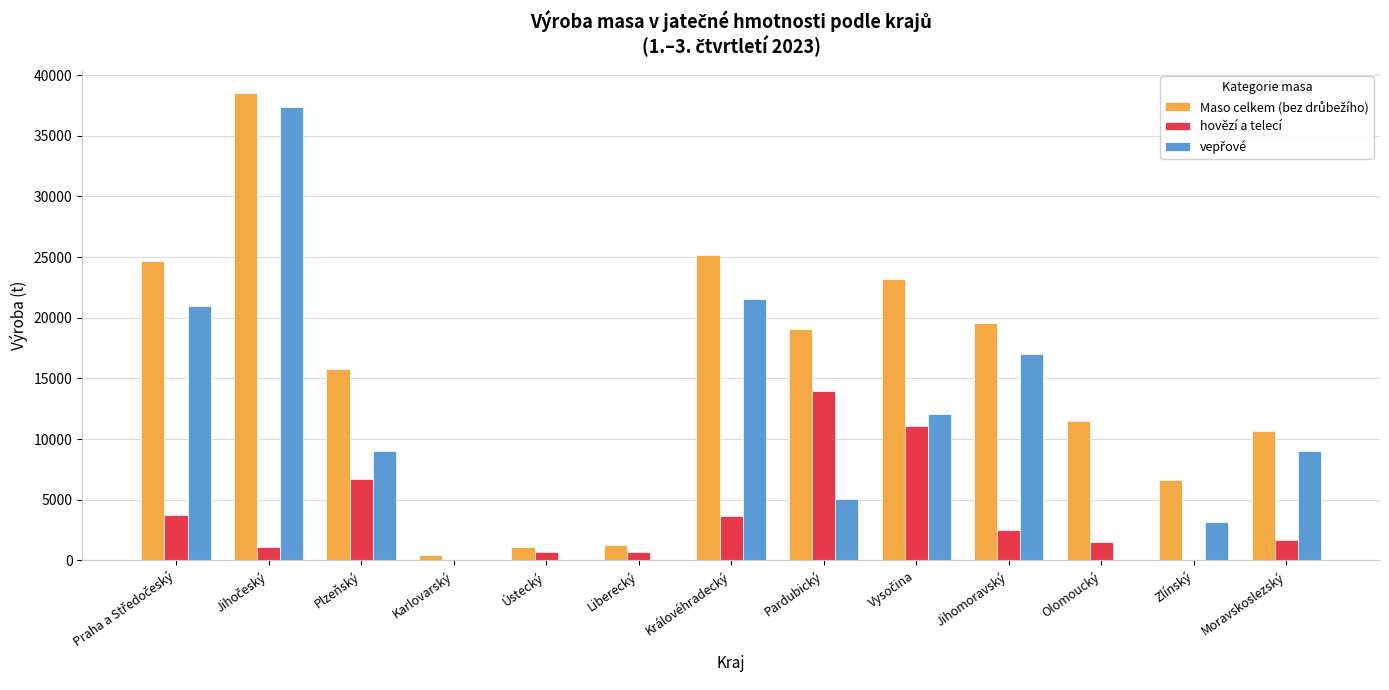

What is the sum of all hovězí a telecí values?

47338.6